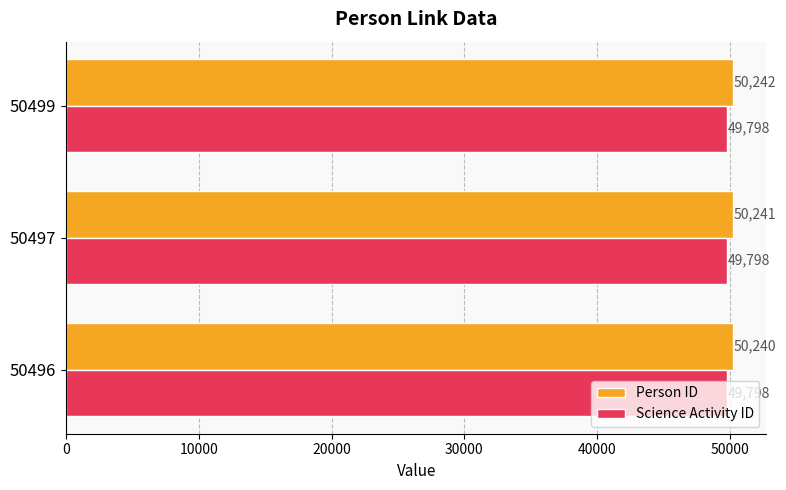

What is the greatest value displayed?

50242